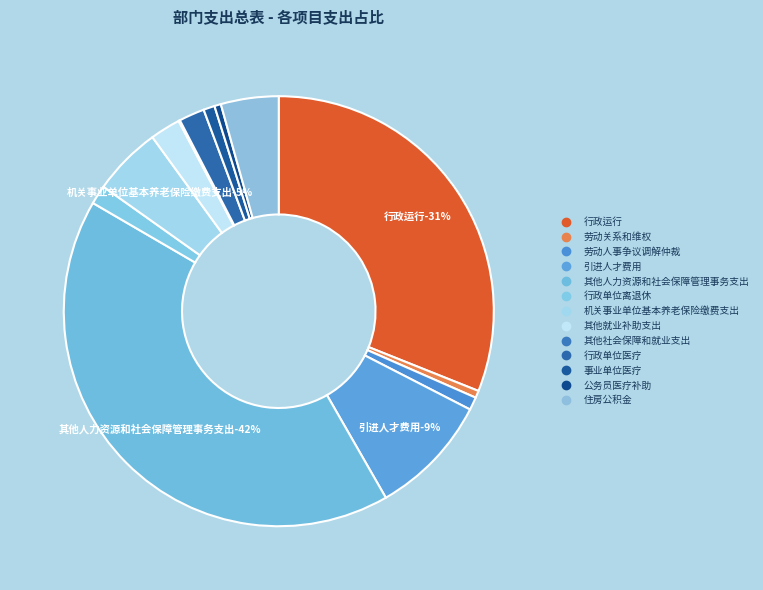

What is the change in value from 行政运行 to 行政单位离退休?

-5500545.6